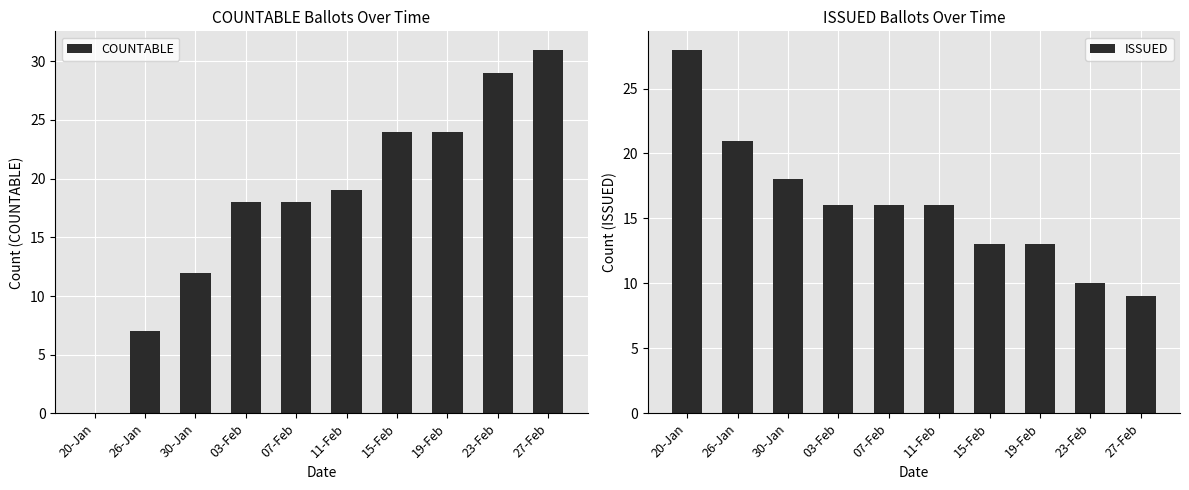

Does the chart contain any negative values?

No